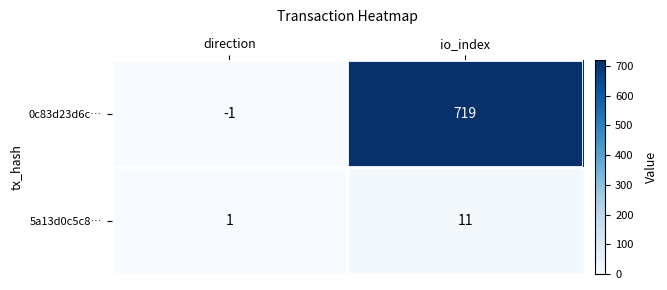

The value of 5a13d0c5c8… at direction is 0. True or false?

False